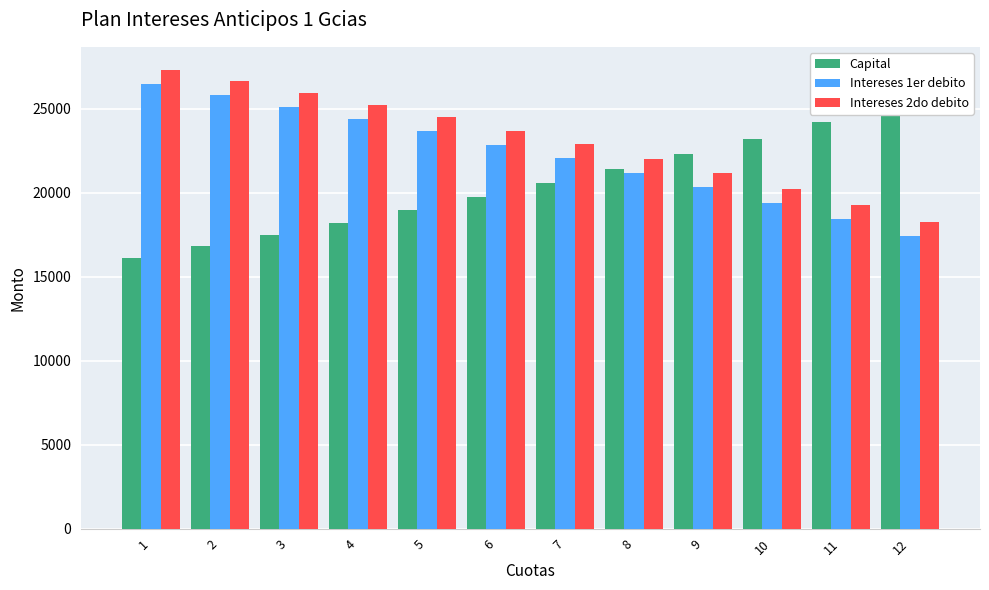

The Intereses 2do debito series shows 7433.1 at 6. True or false?

False